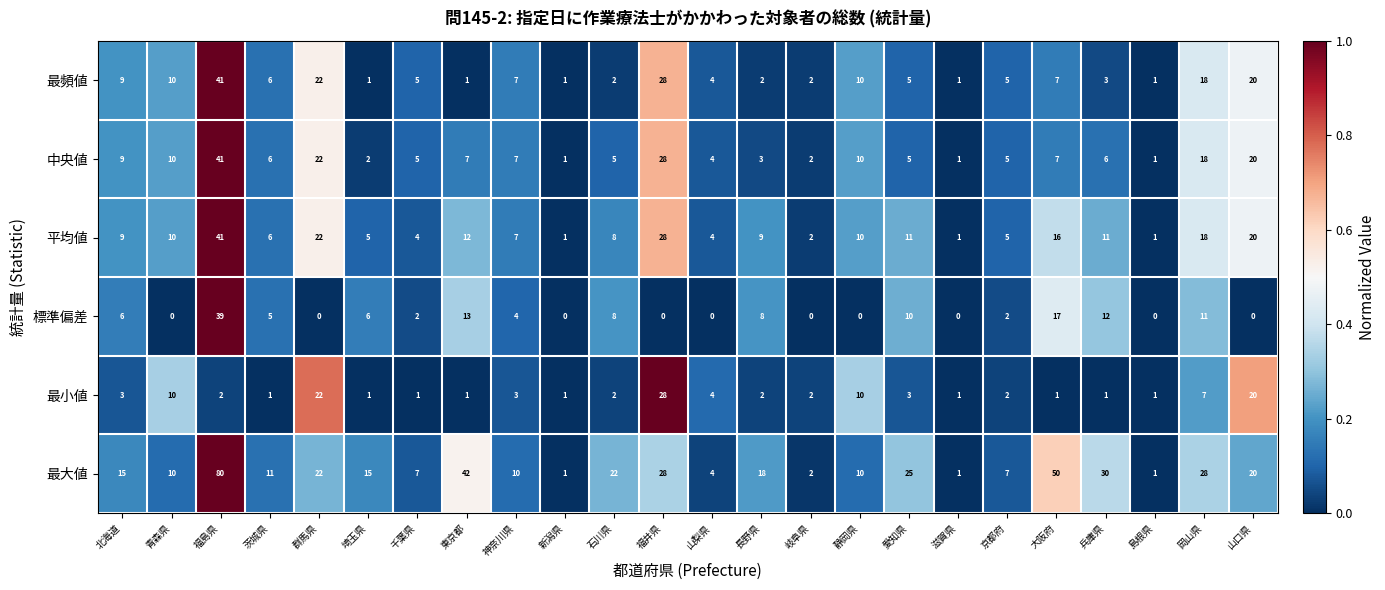

The 平均値 series shows 18 at 岡山県. True or false?

True